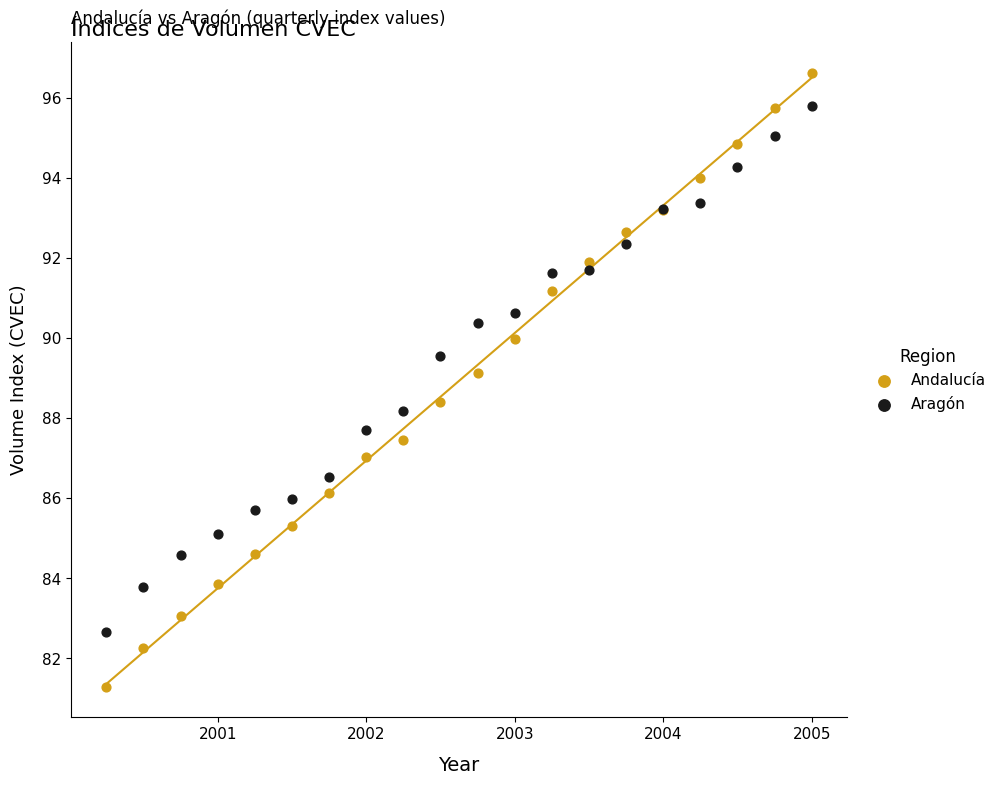

Which series reaches the minimum Y coordinate?

Andalucía